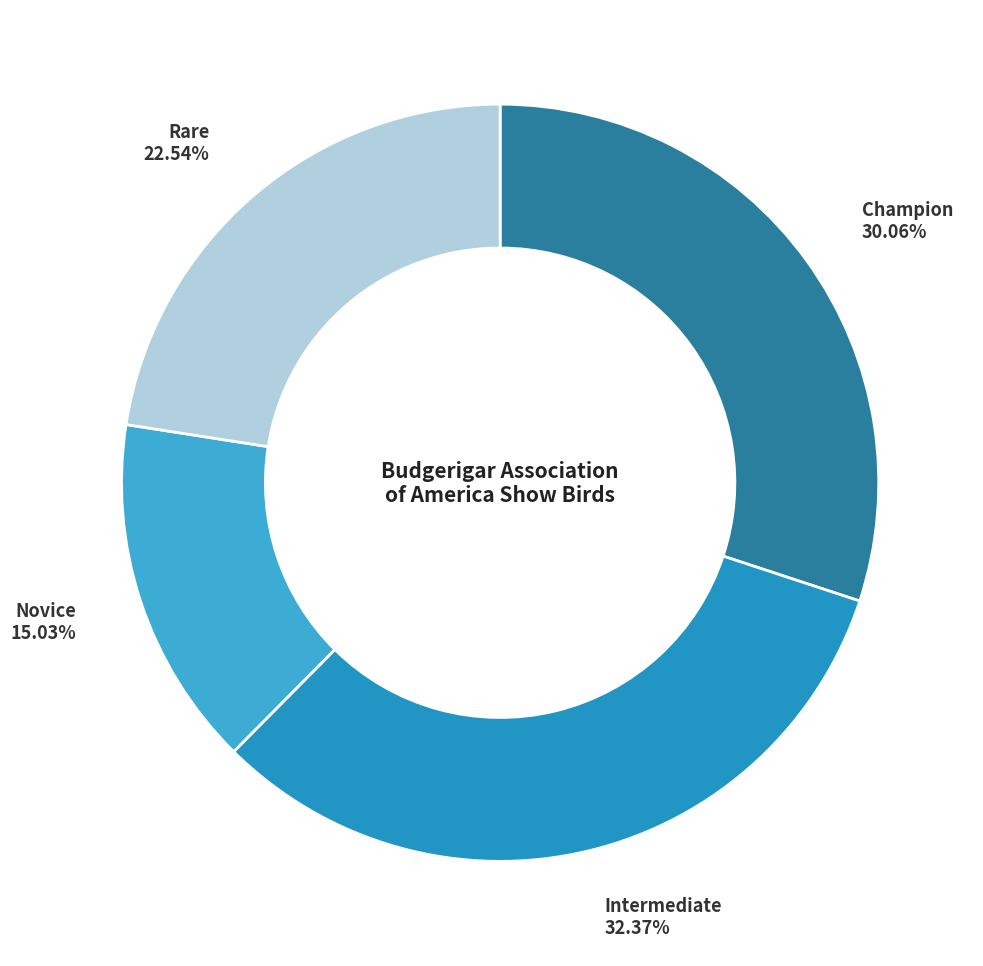

How many slices are in this pie chart?

4